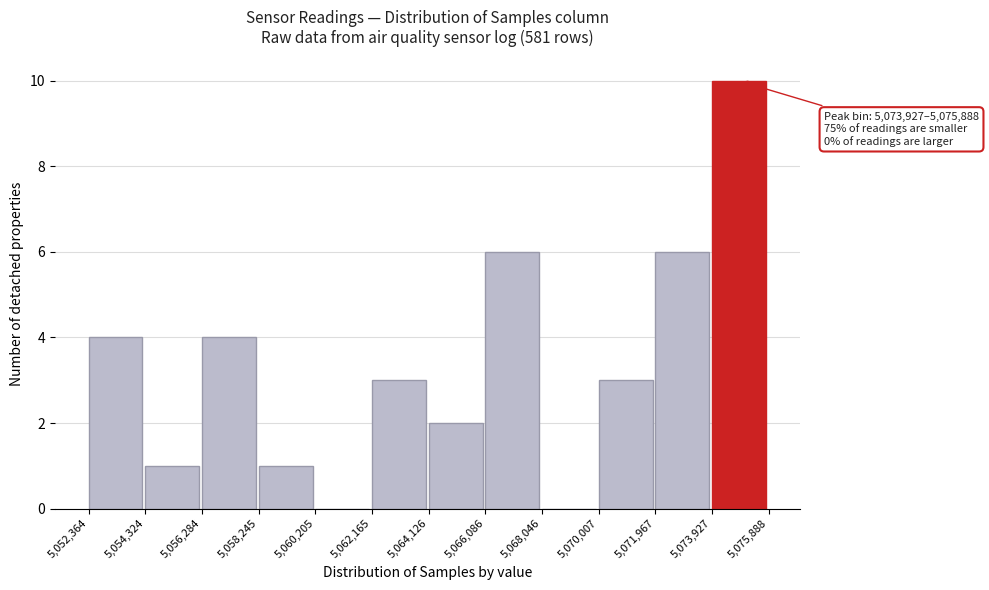

Which range on the x-axis has the tallest bar?

5,073,927 to 5,075,888